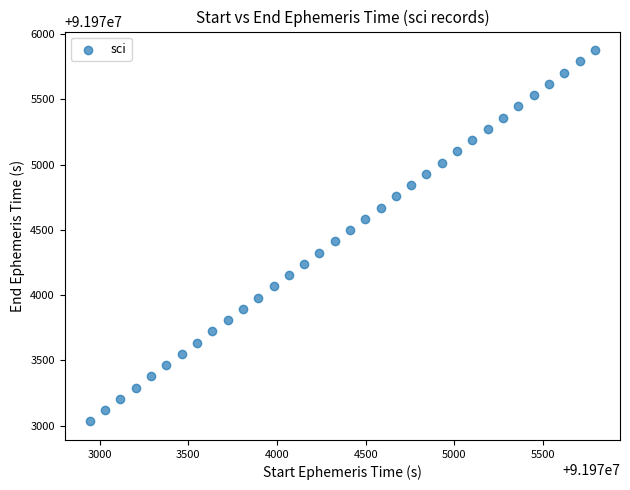

What is the range of Y values (max minus min)?

2845.7